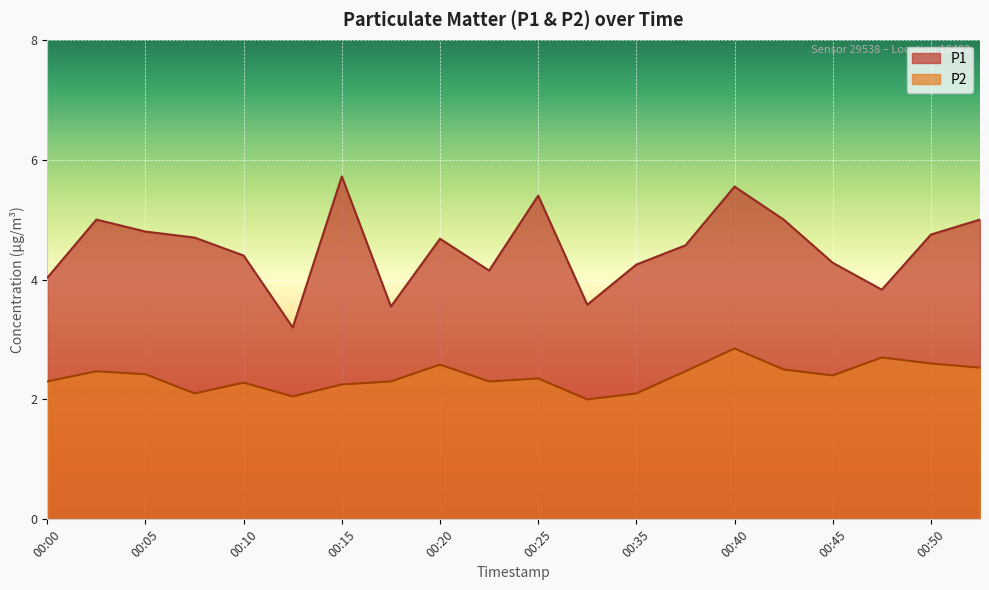

What is the minimum value shown in the chart?

2.0